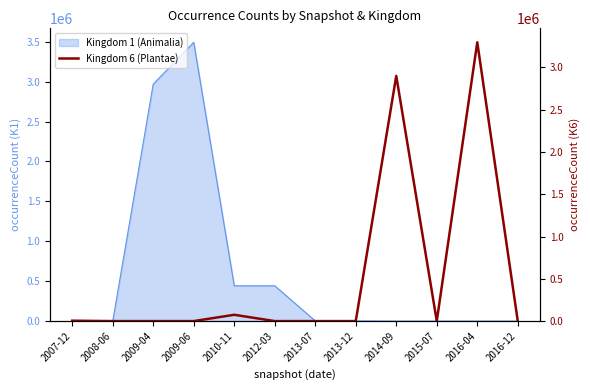

Which label corresponds to the largest value in the chart?

2016-04